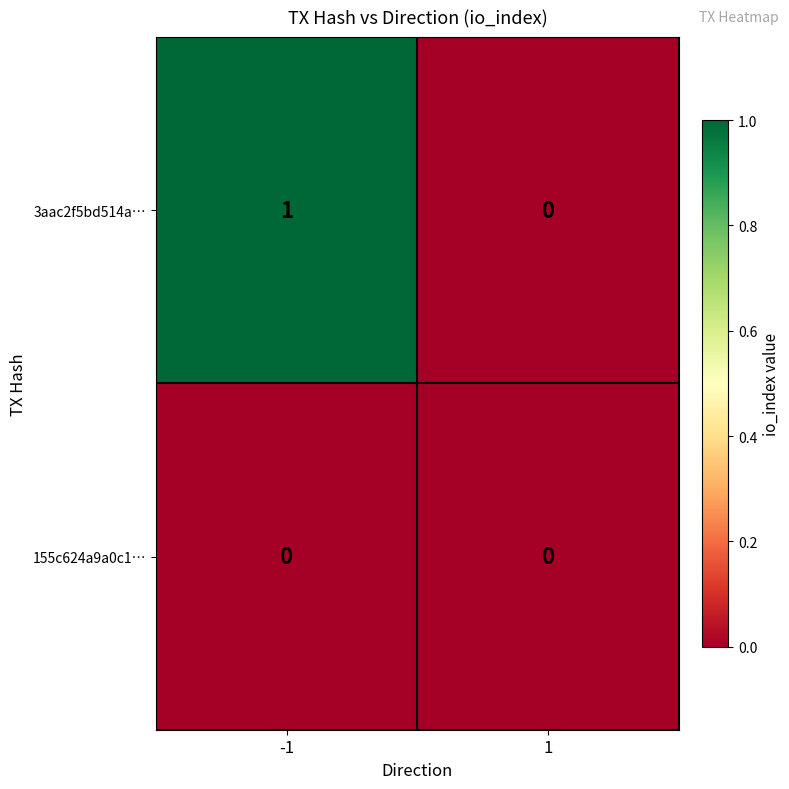

Rank the series by their maximum value, from lowest to highest.

155c624a9a0c1…, 3aac2f5bd514a…